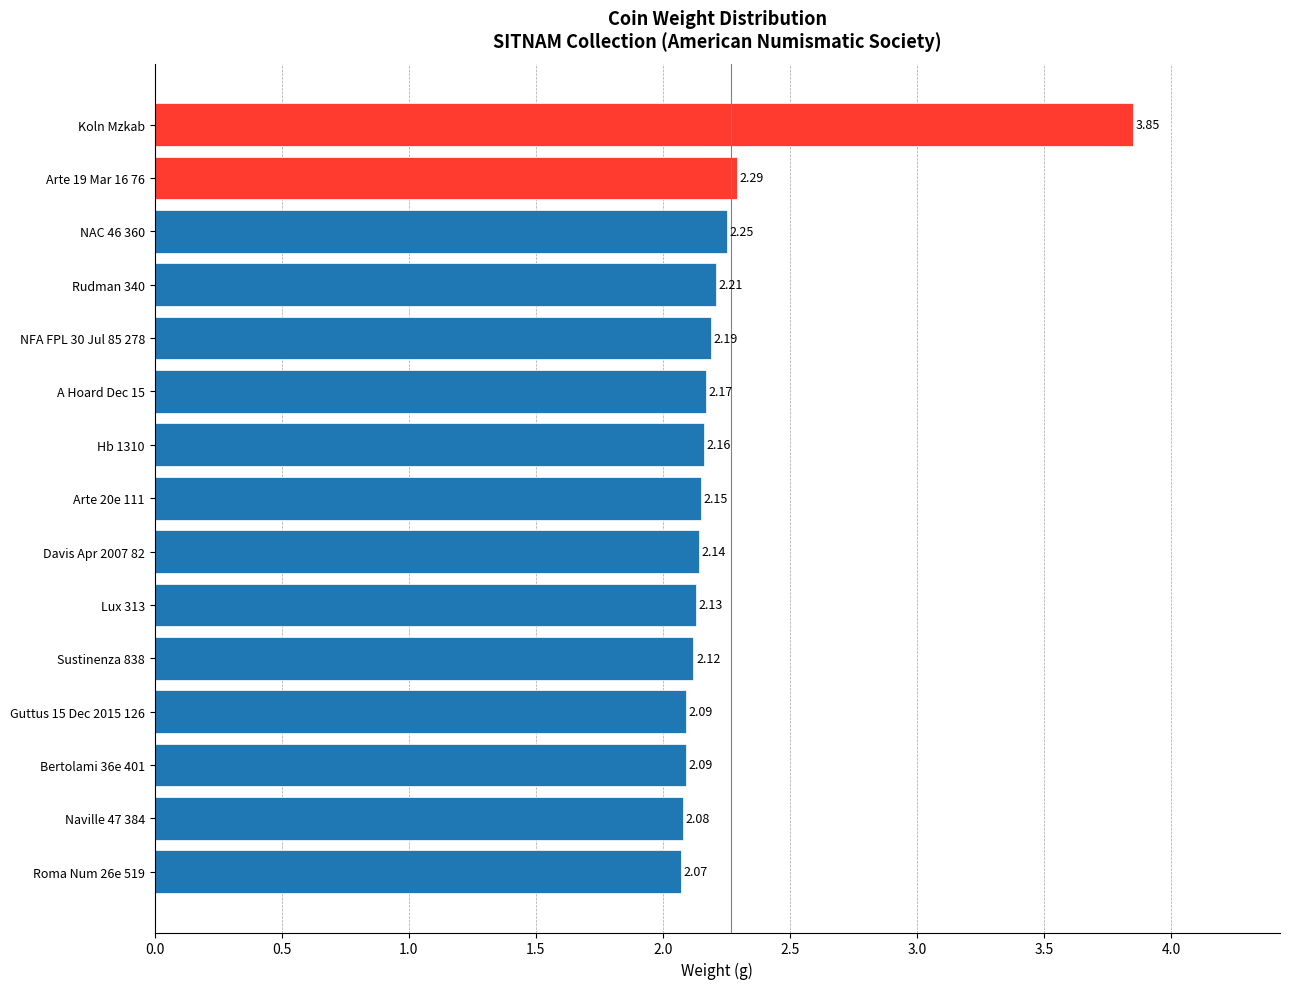

Which label corresponds to the largest value in the chart?

Koln Mzkab